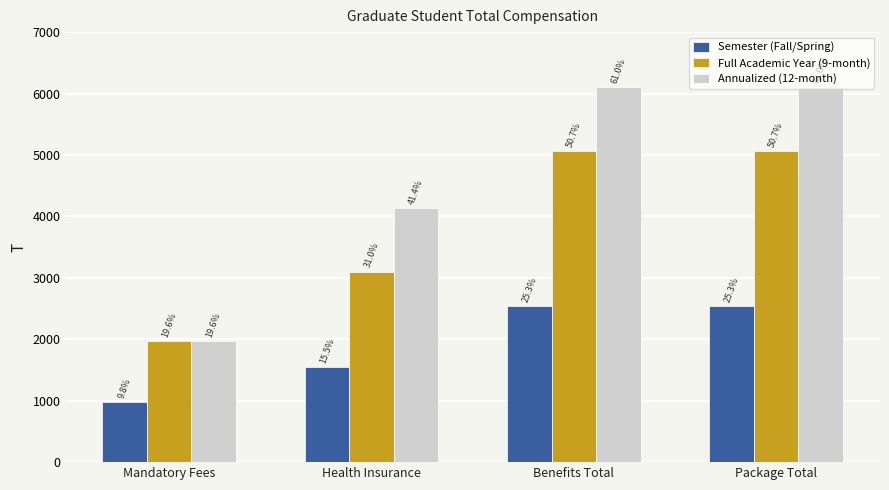

Does the chart contain stacked bars?

No